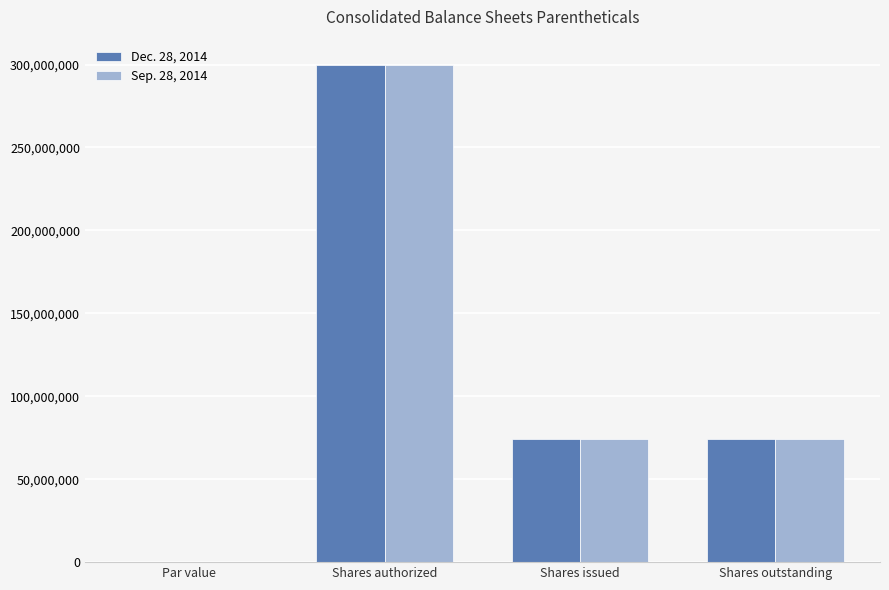

Read the Sep. 28, 2014 value at Shares outstanding.

74231537.0